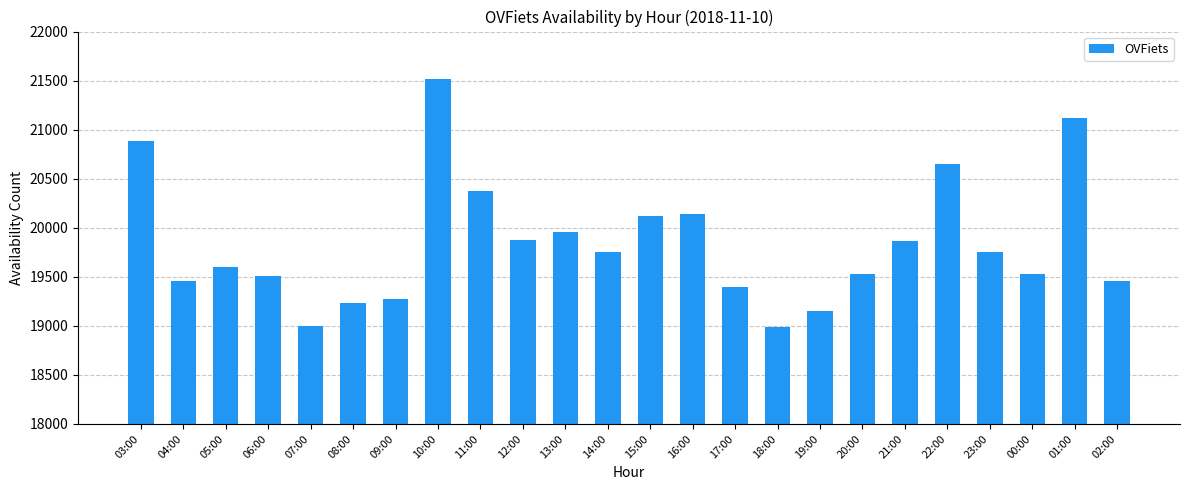

What is the average value?

19838